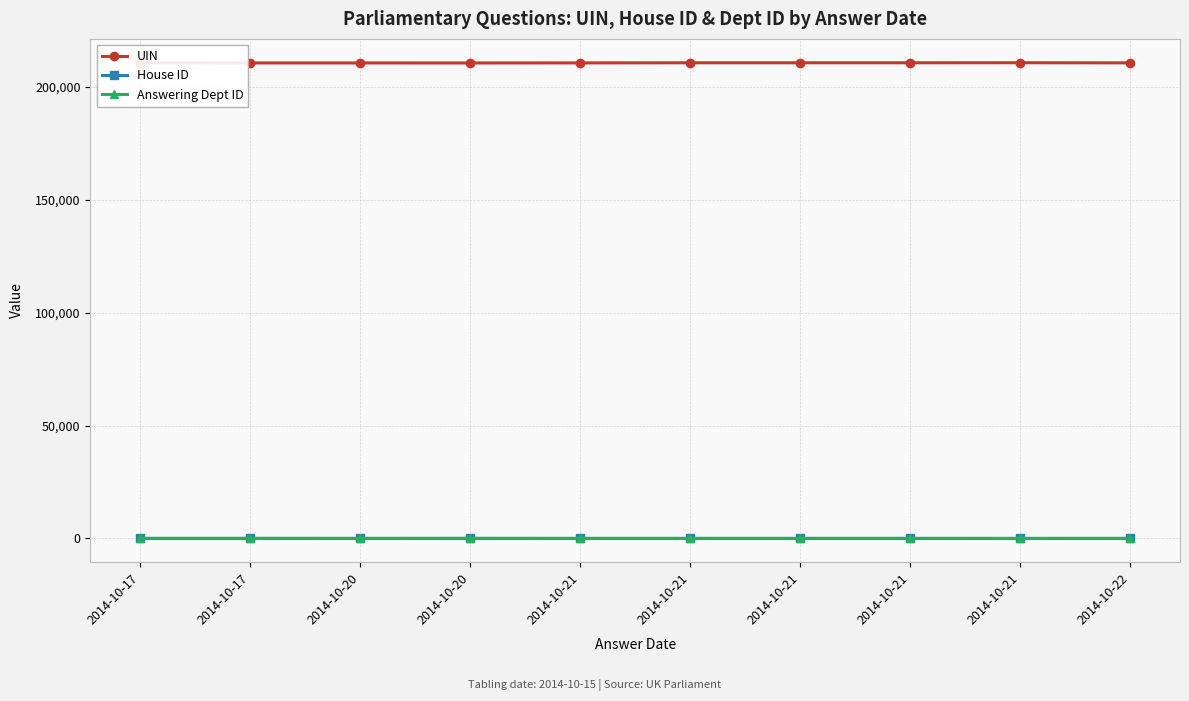

At how many categories does at least one series exceed 190975?

10